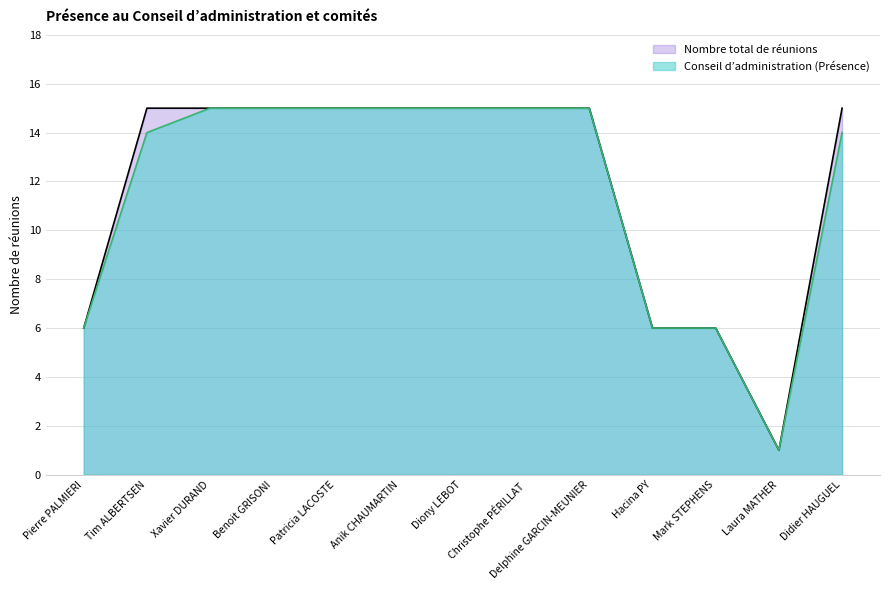

True or false: Conseil d’administration (Présence) and Nombre total de réunions cross at least once.

False